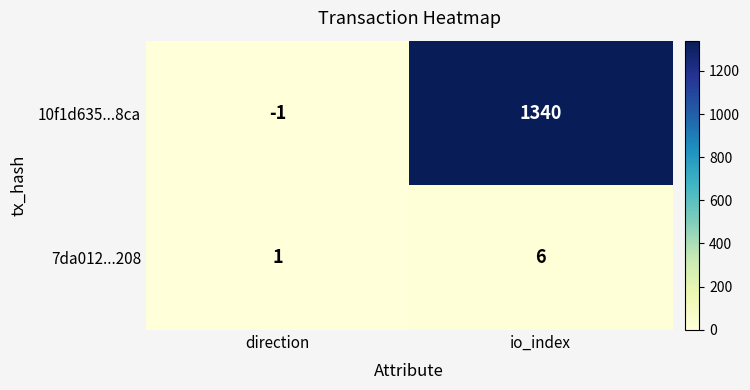

Which category has the lowest value in the 10f1d635...8ca series?

direction